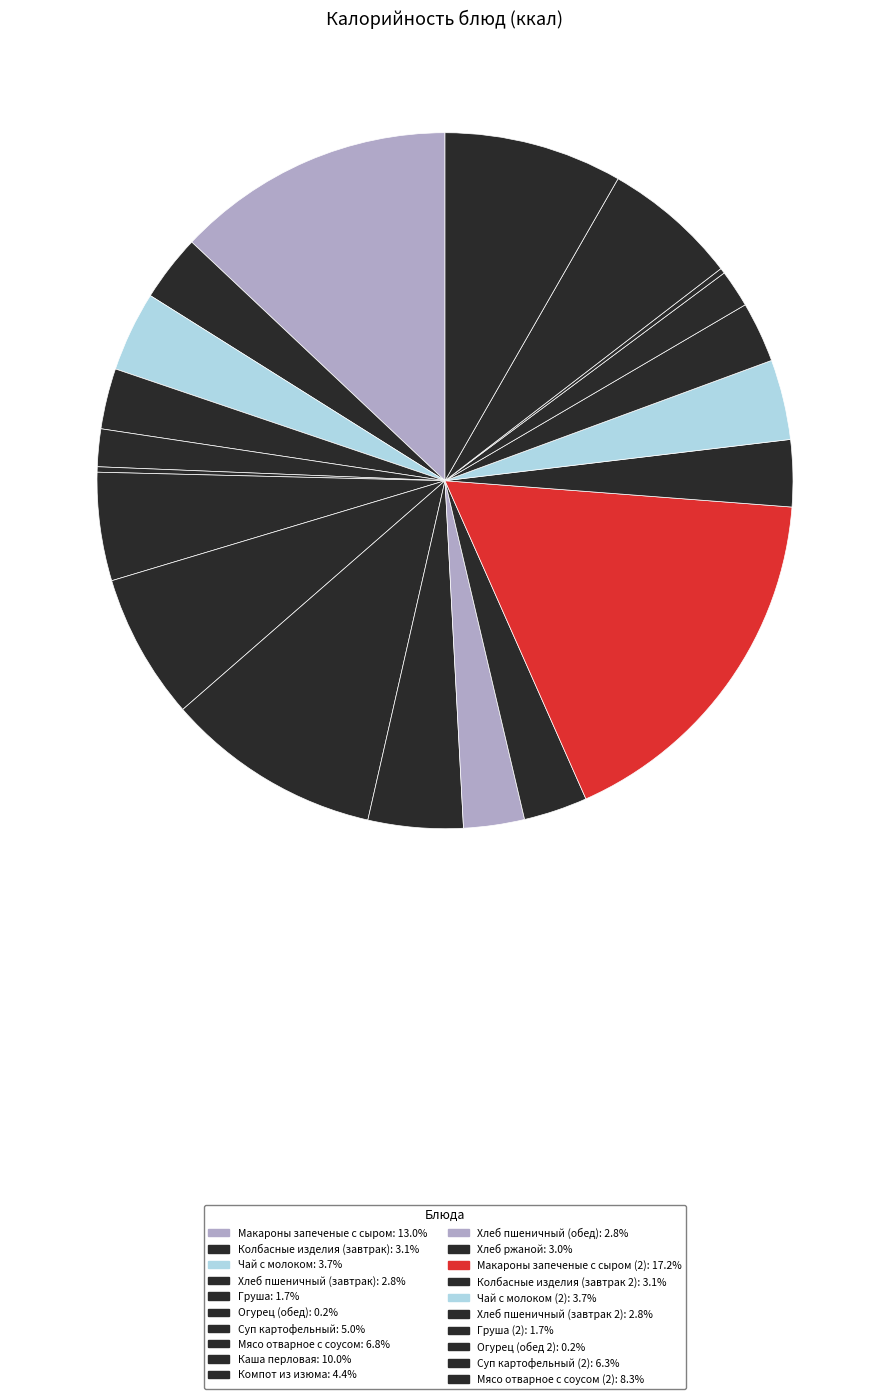

What is the largest slice in the pie chart?

Макароны запеченые с сыром (2)